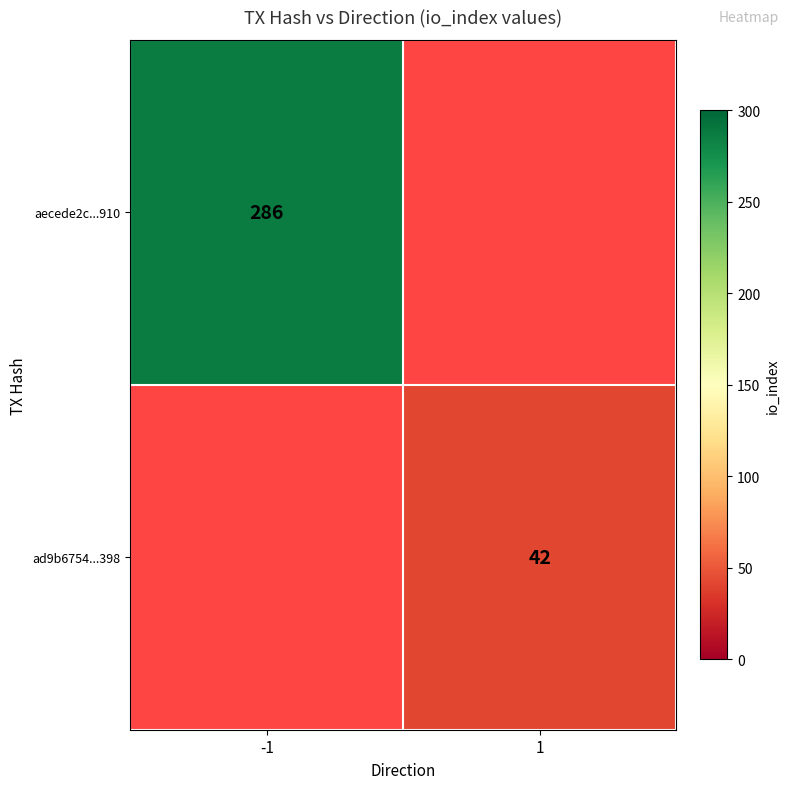

True or false: ad9b6754...398 has a value of 71 at 1.

False